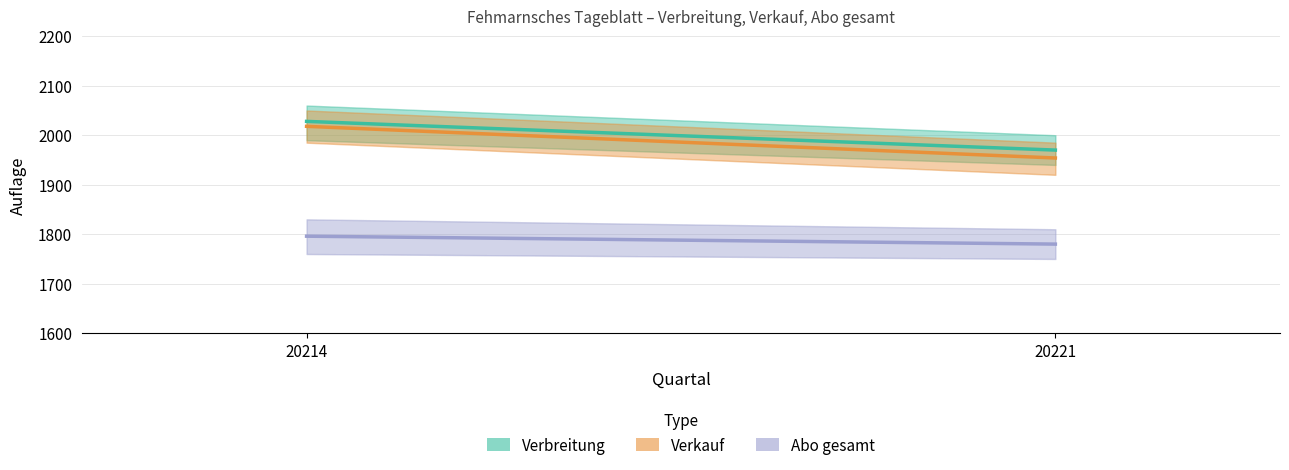

Rank the series at 20221 from lowest to highest value.

Abo gesamt, Verkauf, Verbreitung